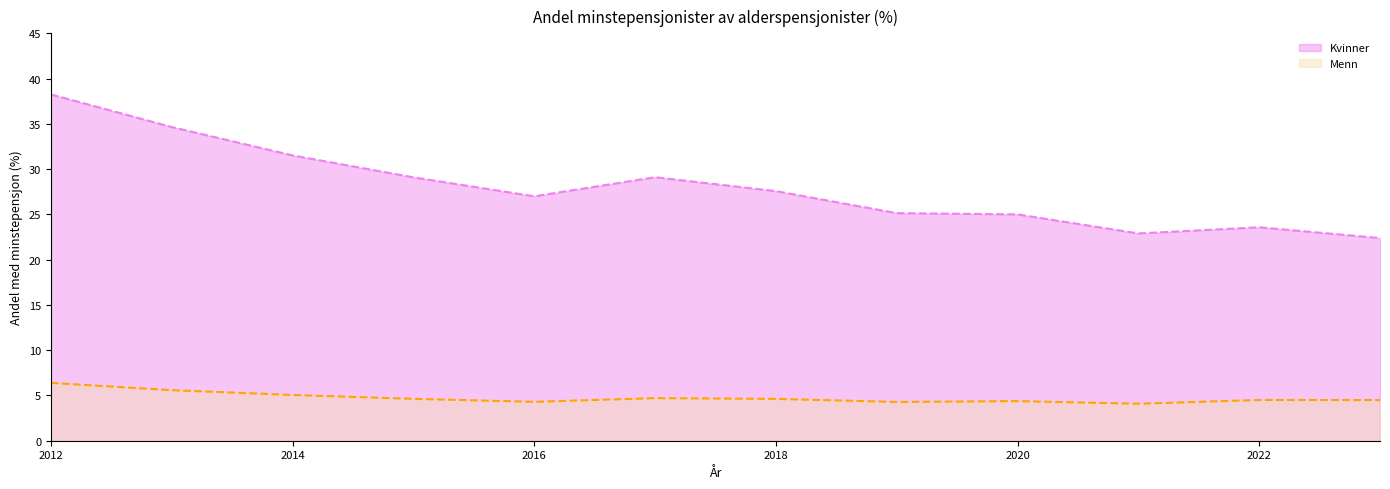

What are all the series names shown in the legend?

Kvinner, Menn